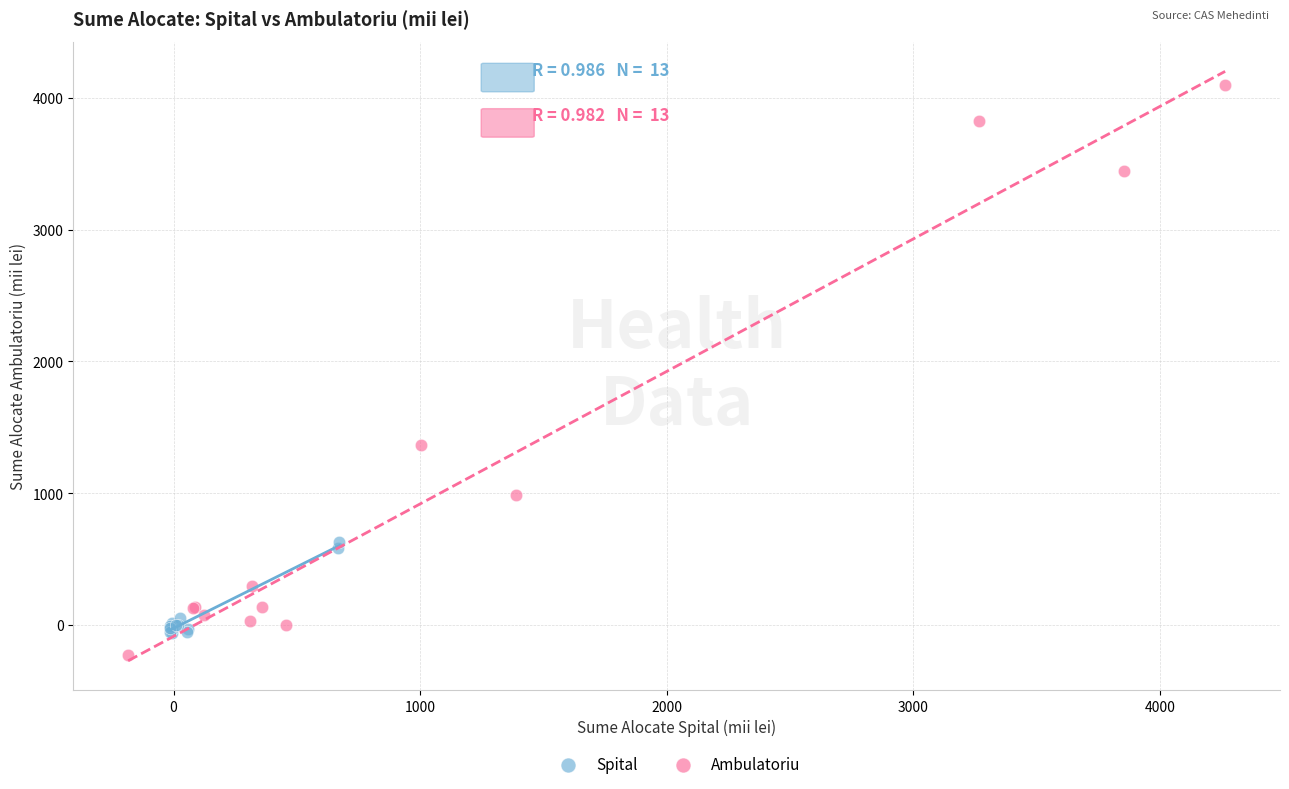

Which series reaches the maximum Y coordinate?

Ambulatoriu